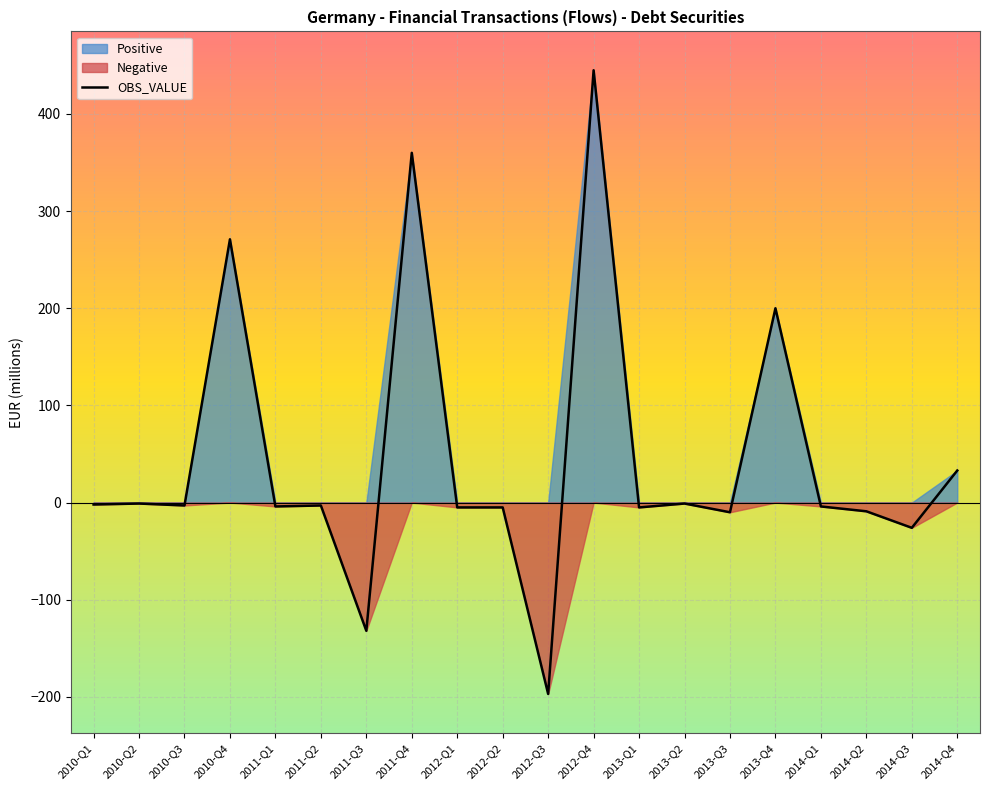

How many points are lower than both their immediate neighbors (excluding endpoints)?

7